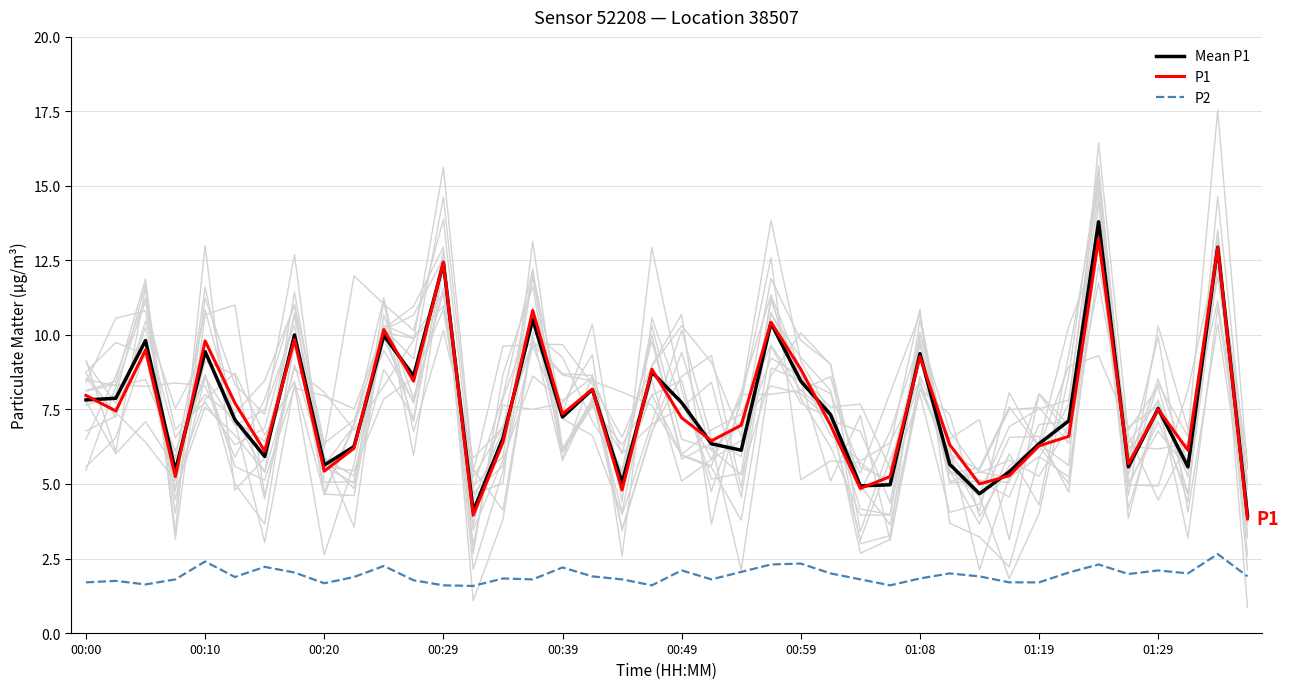

What value does the Mean P1 series have at 10?

10.0